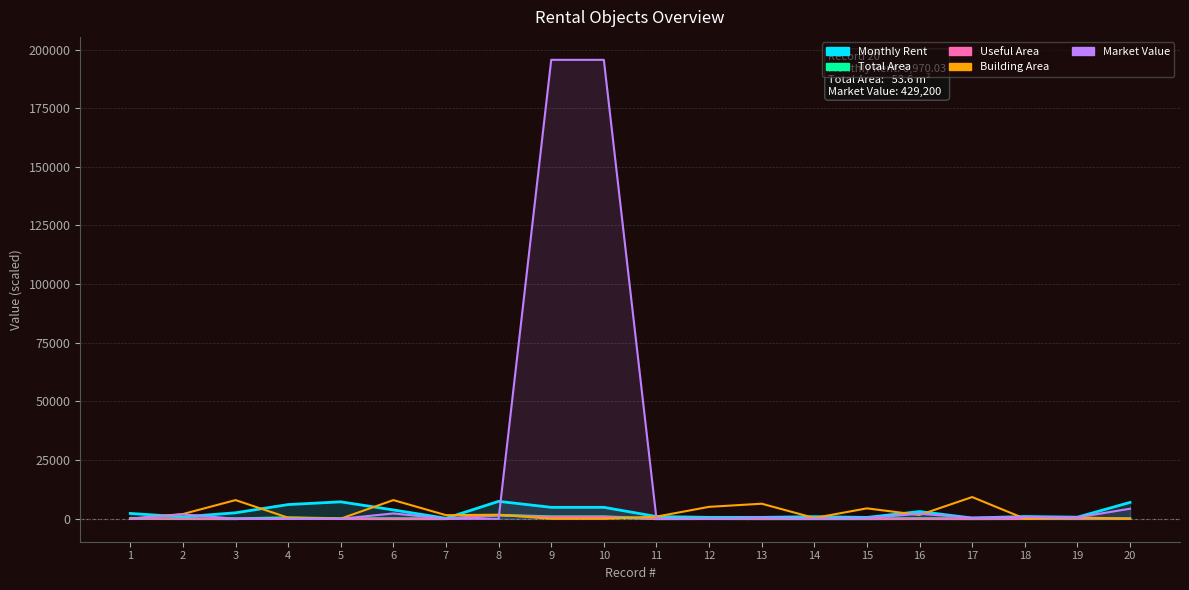

How many lines are shown in the chart?

5